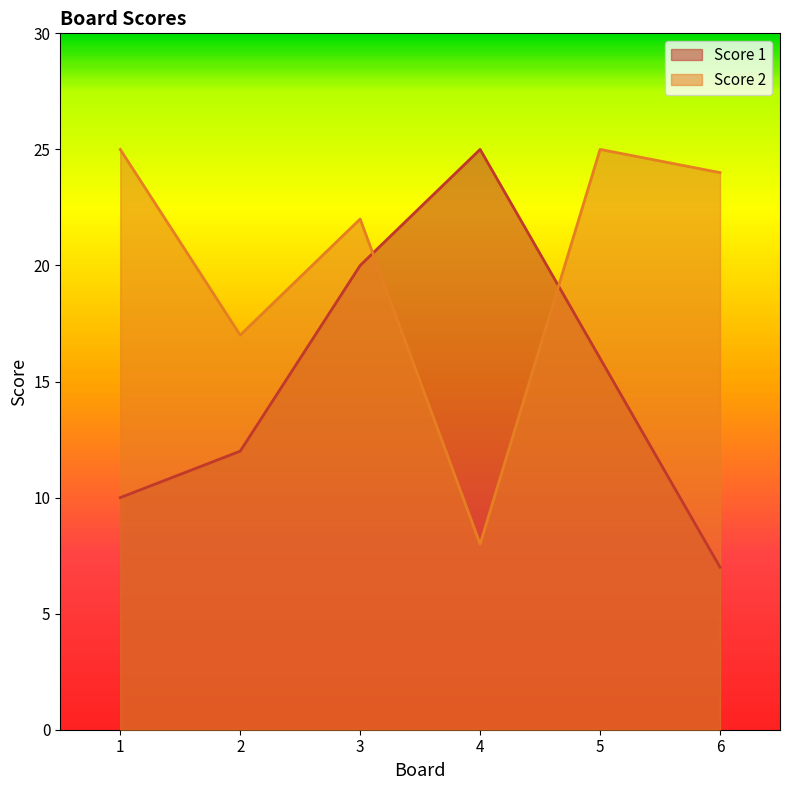

What is the value of the Score 2 point at the 3rd from the left?

22